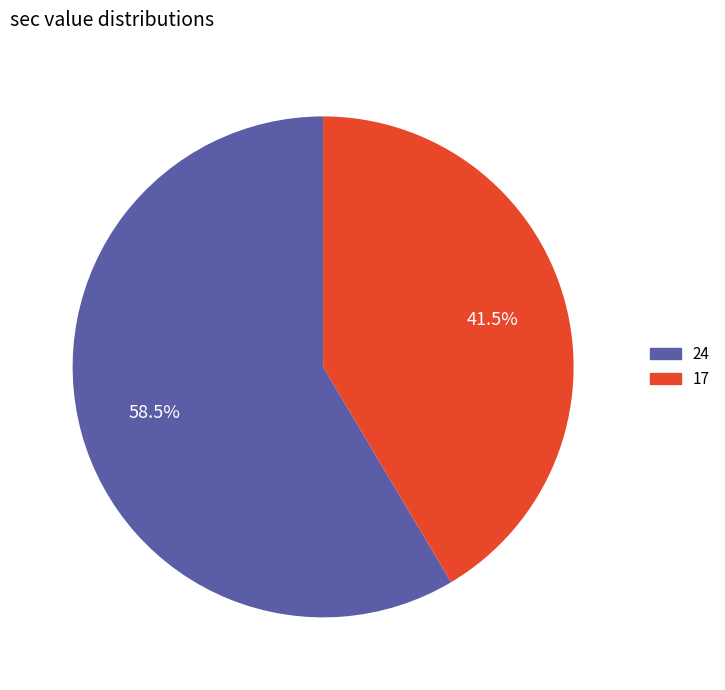

What is the largest slice in the pie chart?

24